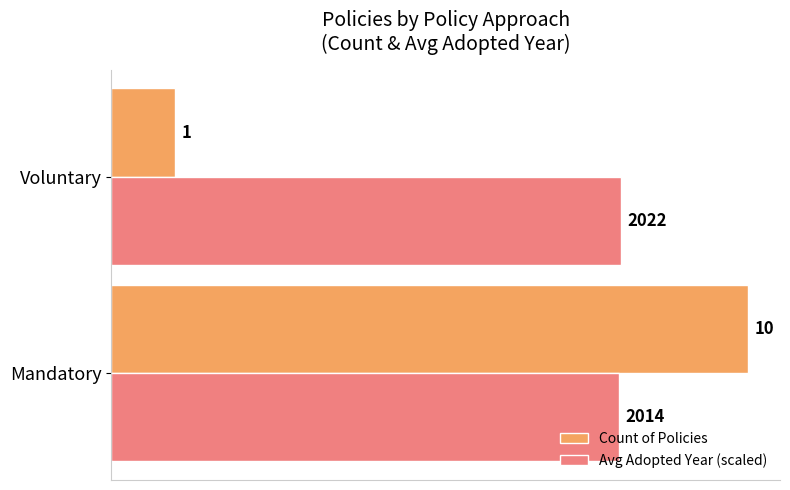

What is the difference between the highest and lowest values at Voluntary?

7.0